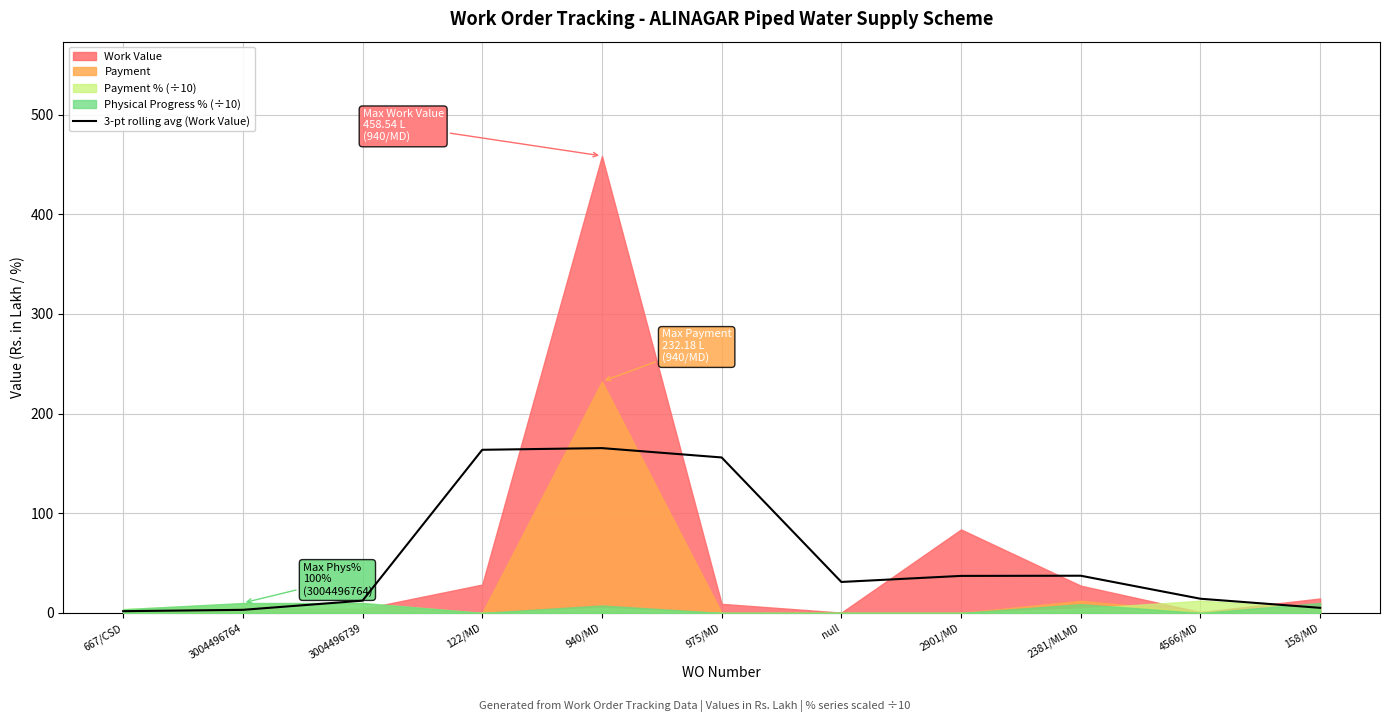

Is it true that 3-pt rolling avg (Work Value) equals 37.2 at 2901/MD?

True